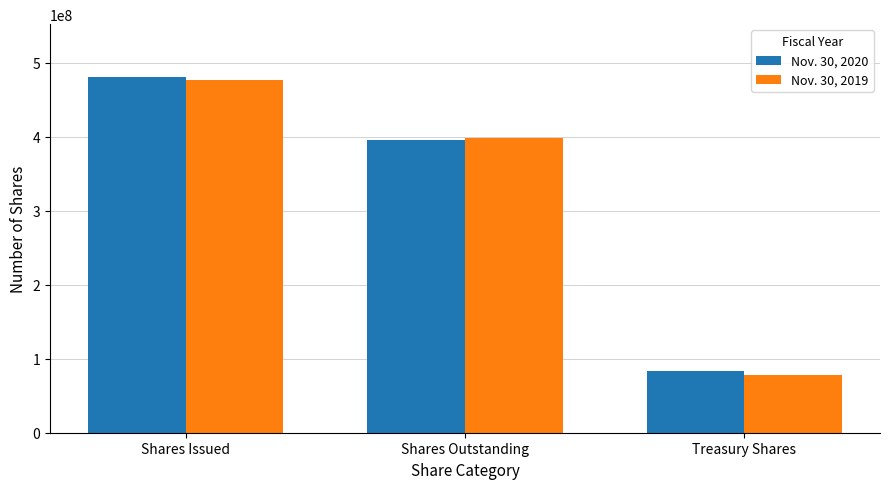

What is the spread (max minus min) of values at Shares Outstanding?

1800000